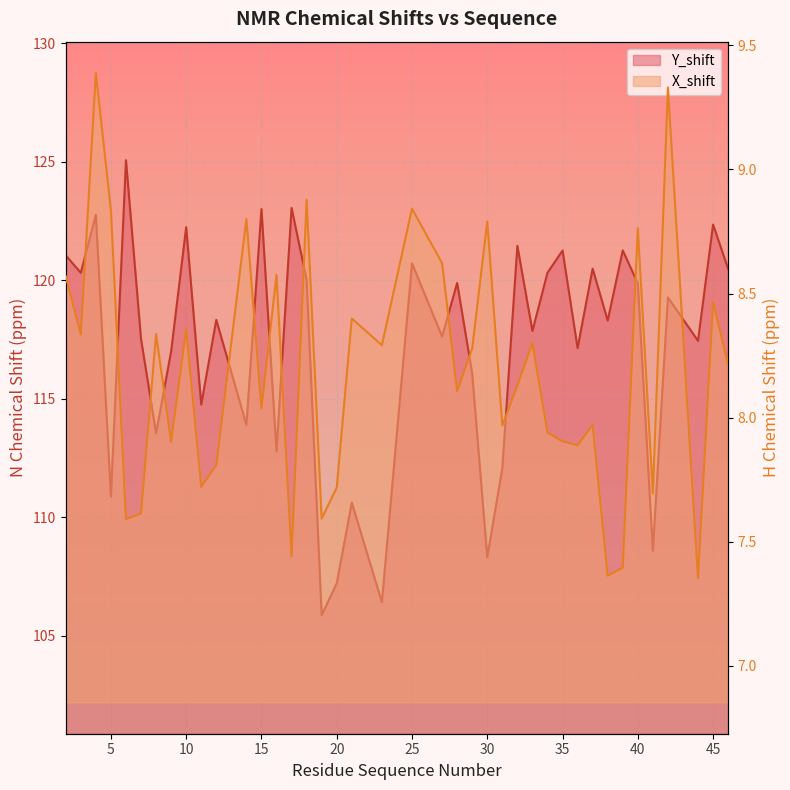

Reading left to right, extract all data points from this chart.

Y_shift: 2=121.0	3=120.3	4=122.8	5=110.9	6=125.1	7=117.5	8=113.5	9=117.0	10=122.2	11=114.8	12=118.3	14=113.9	15=123.0	16=112.8	17=123.0	18=120.0	19=105.9	20=107.2	21=110.6	23=106.4	25=120.7	27=117.6	28=119.9	29=116.0	30=108.3	31=112.1	32=121.4	33=117.9	34=120.3	35=121.2	36=117.1	37=120.5	38=118.3	39=121.3	40=119.9	41=108.6	42=119.3	44=117.4	45=122.3	46=120.5
X_shift: 2=8.6	3=8.3	4=9.4	5=8.8	6=7.6	7=7.6	8=8.3	9=7.9	10=8.4	11=7.7	12=7.8	14=8.8	15=8.0	16=8.6	17=7.4	18=8.9	19=7.6	20=7.7	21=8.4	23=8.3	25=8.8	27=8.6	28=8.1	29=8.3	30=8.8	31=8.0	32=8.1	33=8.3	34=7.9	35=7.9	36=7.9	37=8.0	38=7.4	39=7.4	40=8.8	41=7.7	42=9.3	44=7.4	45=8.5	46=8.2